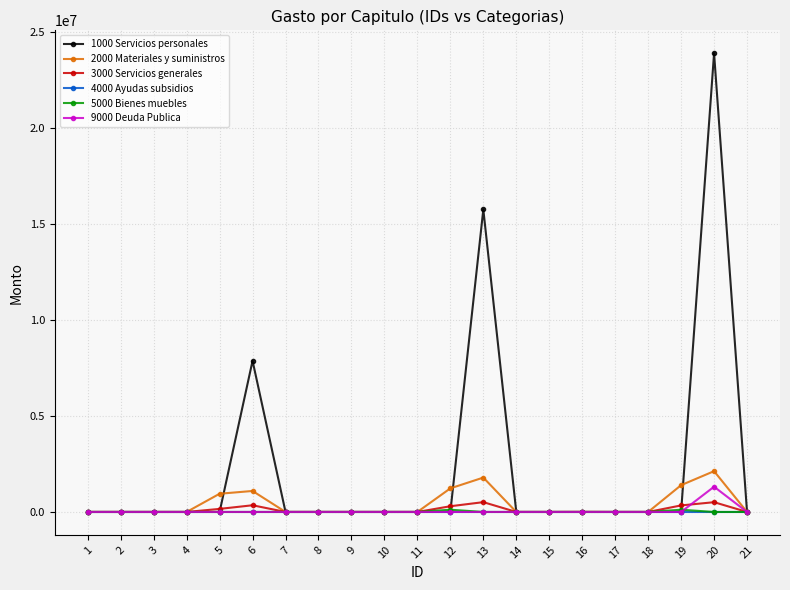

How many lines are shown in the chart?

6